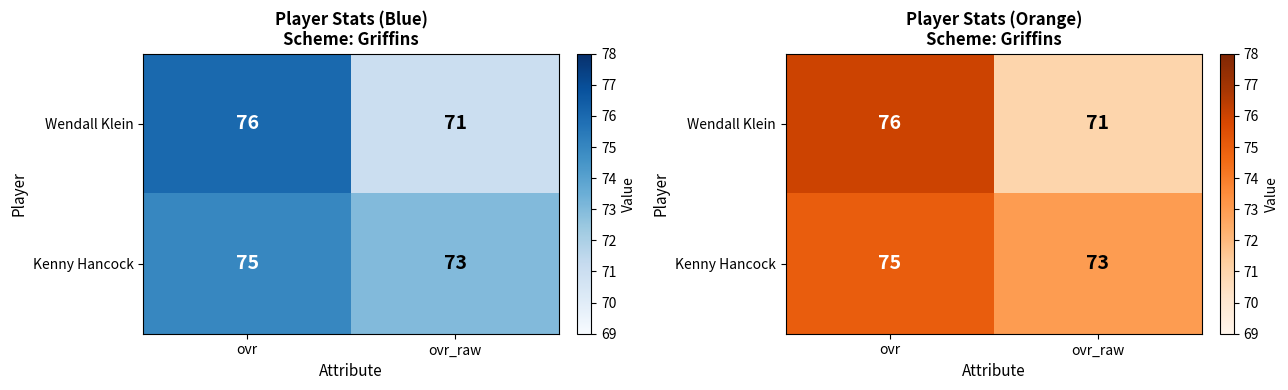

Rank the series by their average value, from highest to lowest.

Kenny Hancock, Wendall Klein